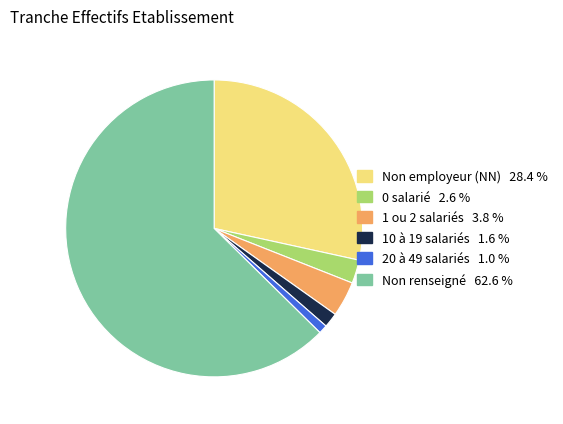

Does any single category account for the majority?

Yes